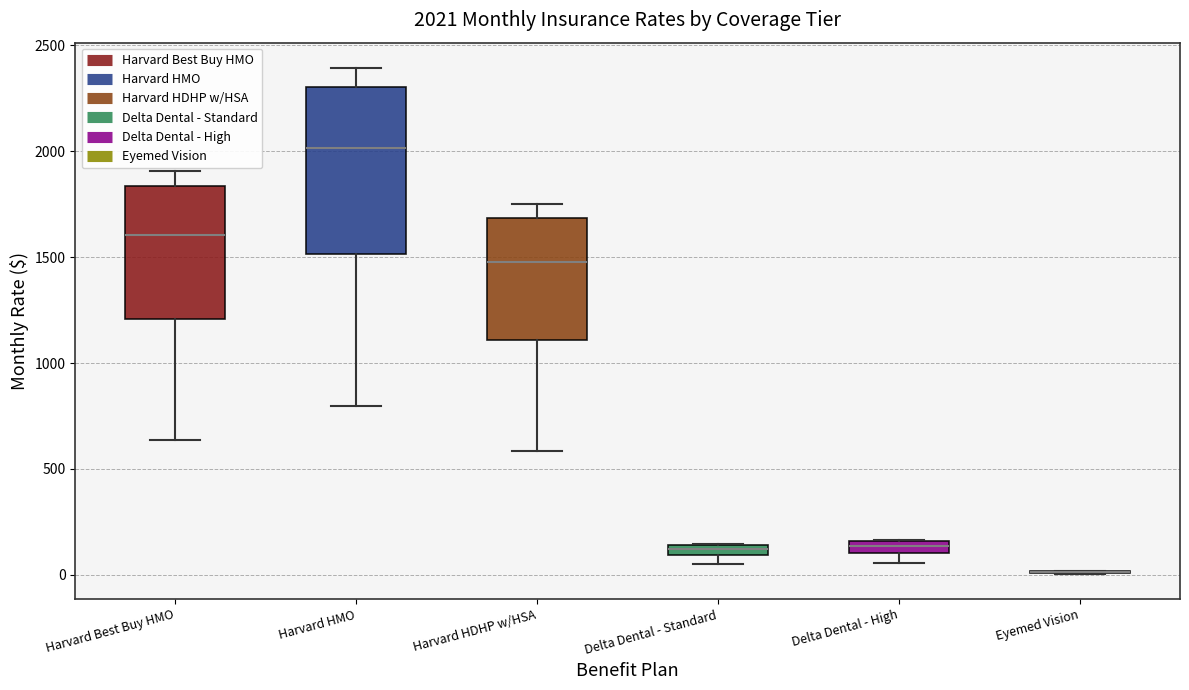

Which box is the tallest, from its lower edge to its upper edge?

Harvard HMO